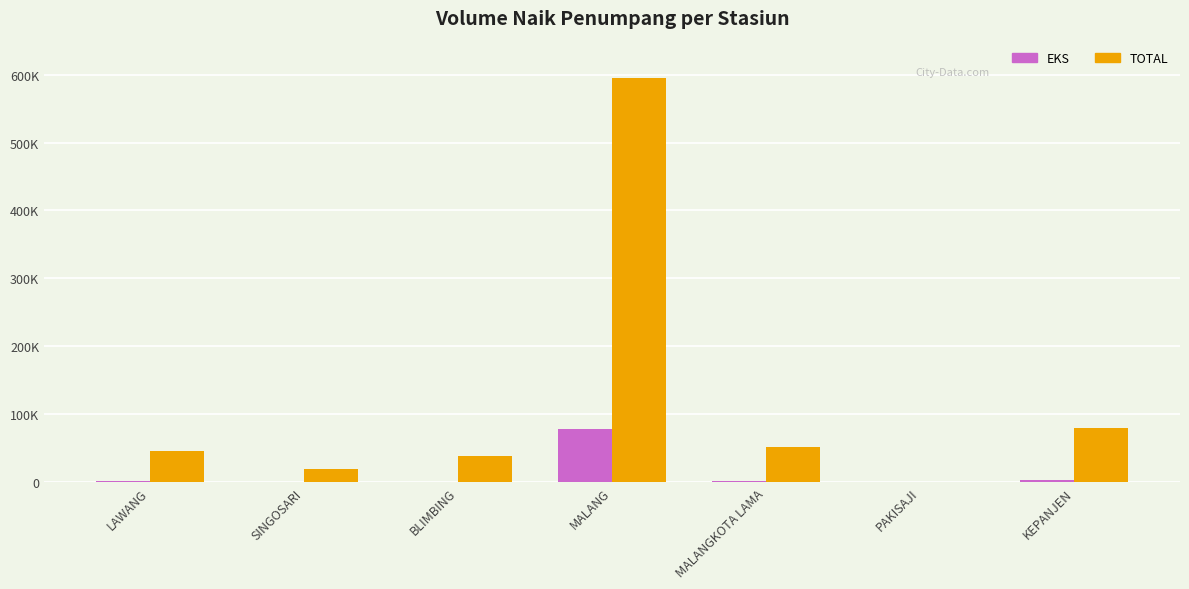

What is the sum of all TOTAL values?

830726